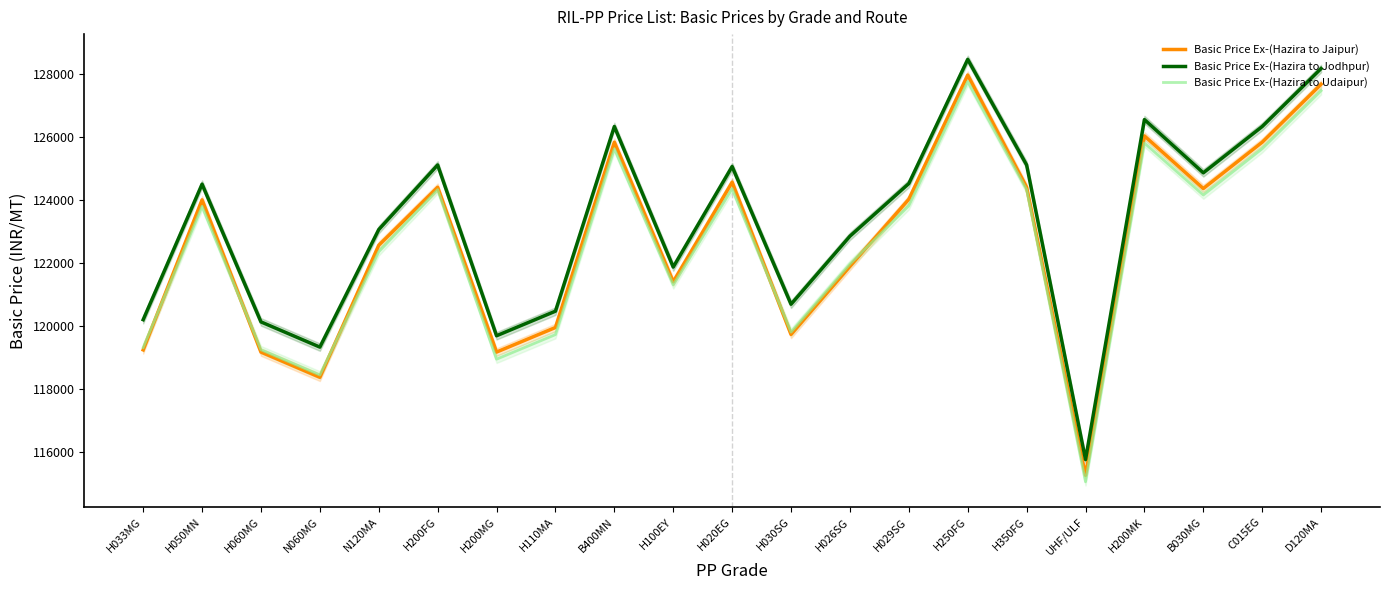

Is this an area chart (filled region under the line)?

No